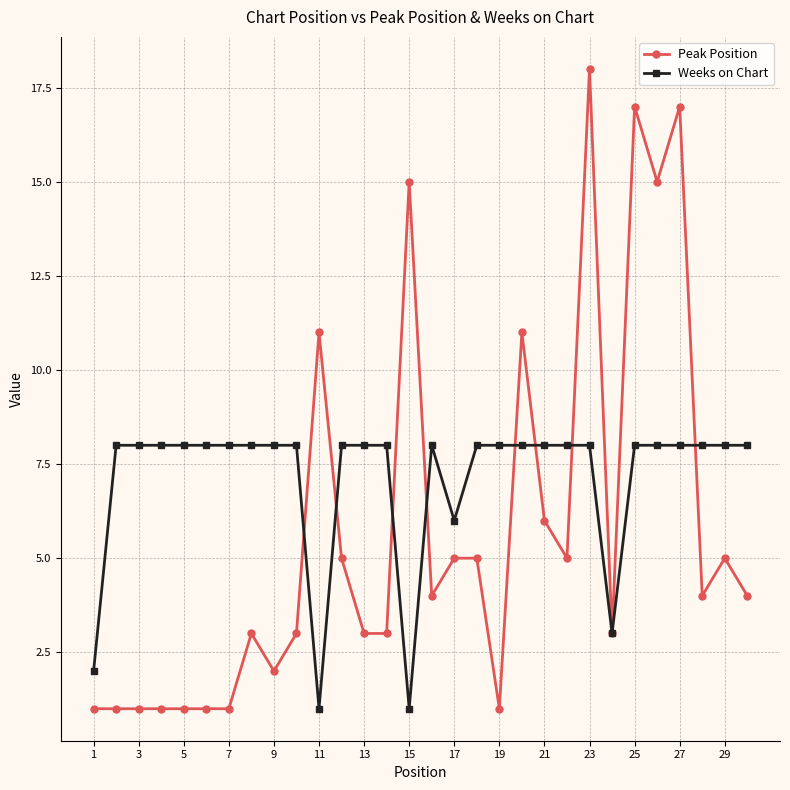

What is the value of the Weeks on Chart point at the 28th from the left?

8